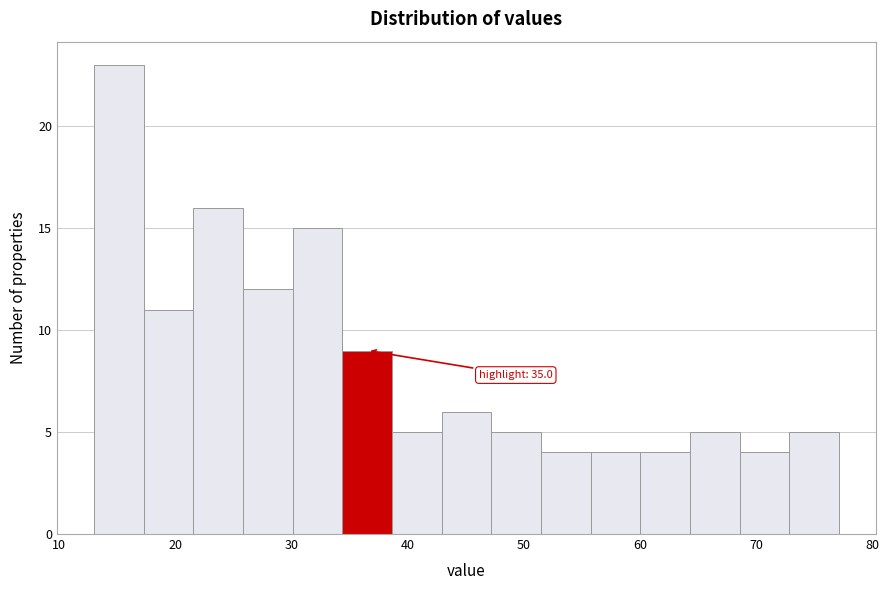

Which range on the x-axis has the tallest bar?

13 to 17